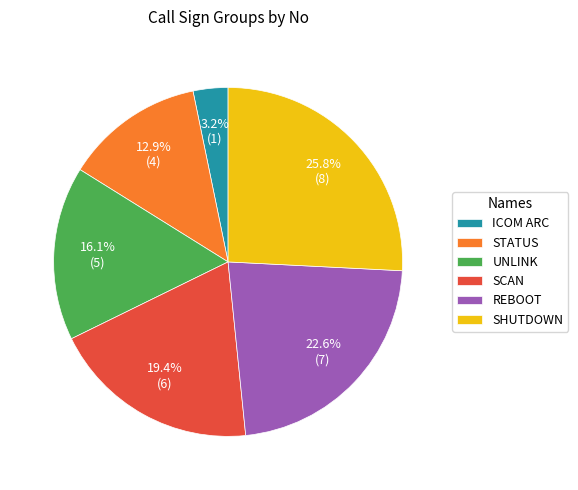

Is there any slice that represents more than half of the pie?

No